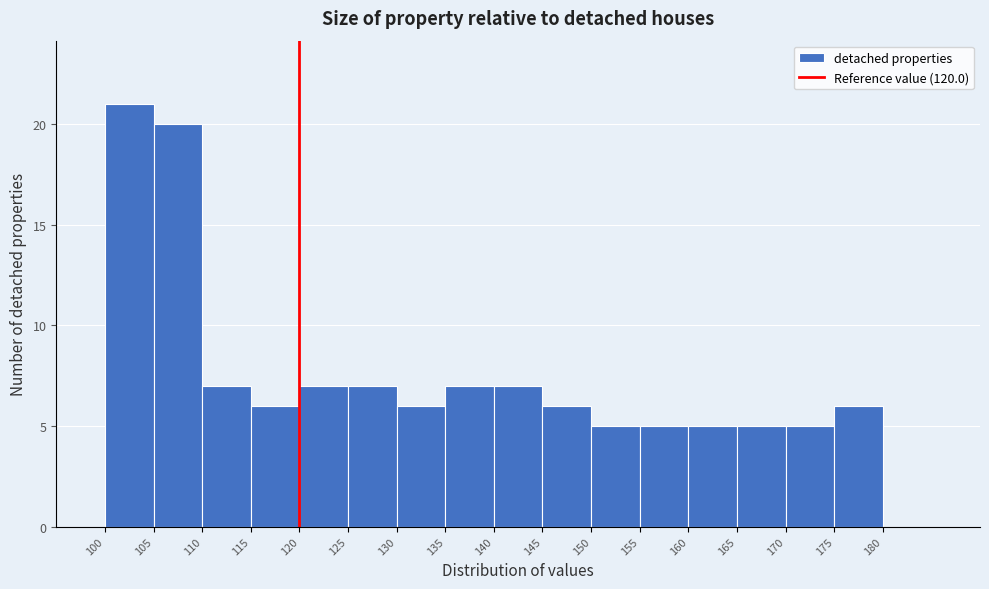

Reading left to right, transcribe this chart: for each bar, give the range it covers on the x-axis and its height. The values are not printed on the chart, so give them approximately, as read against the axis.

100 to 105: 21
105 to 110: 20
110 to 115: 7
115 to 120: 6
120 to 125: 7
125 to 130: 7
130 to 135: 6
135 to 140: 7
140 to 145: 7
145 to 150: 6
150 to 155: 5
155 to 160: 5
160 to 165: 5
165 to 170: 5
170 to 175: 5
175 to 180: 6